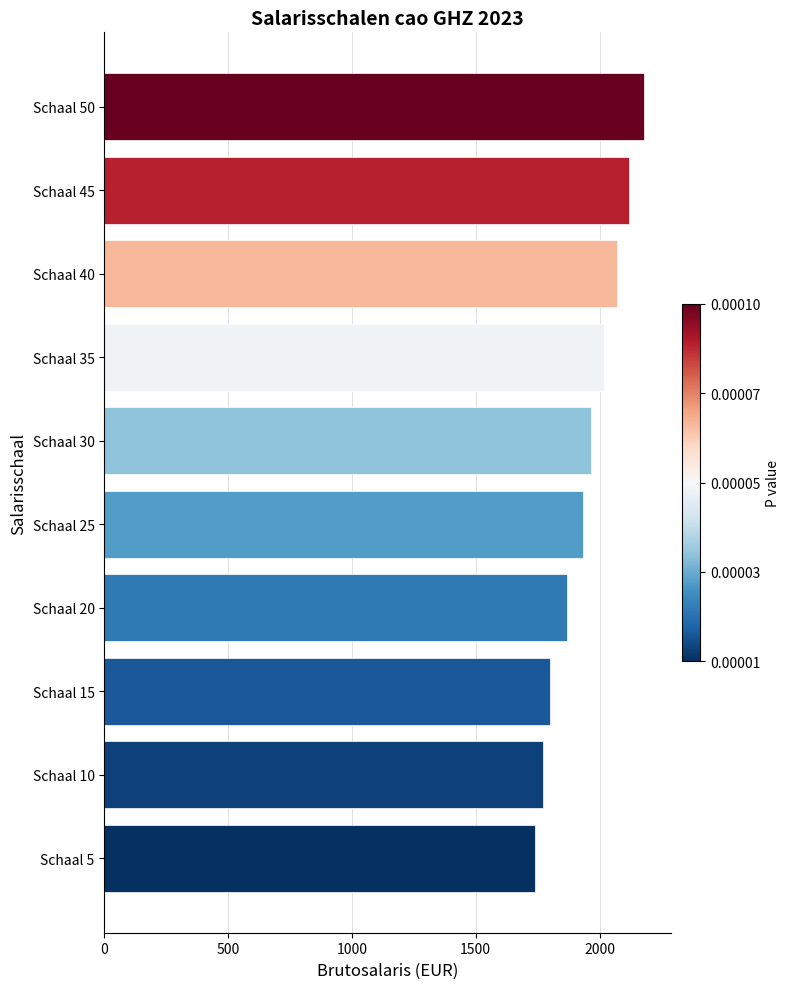

Approximately how many times larger is the value at Schaal 5 compared to Schaal 50?

0.8